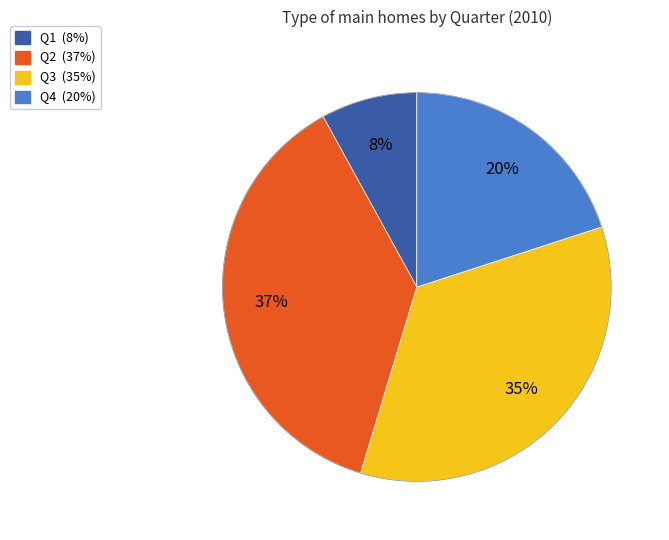

Is Q2 the majority of the pie?

No